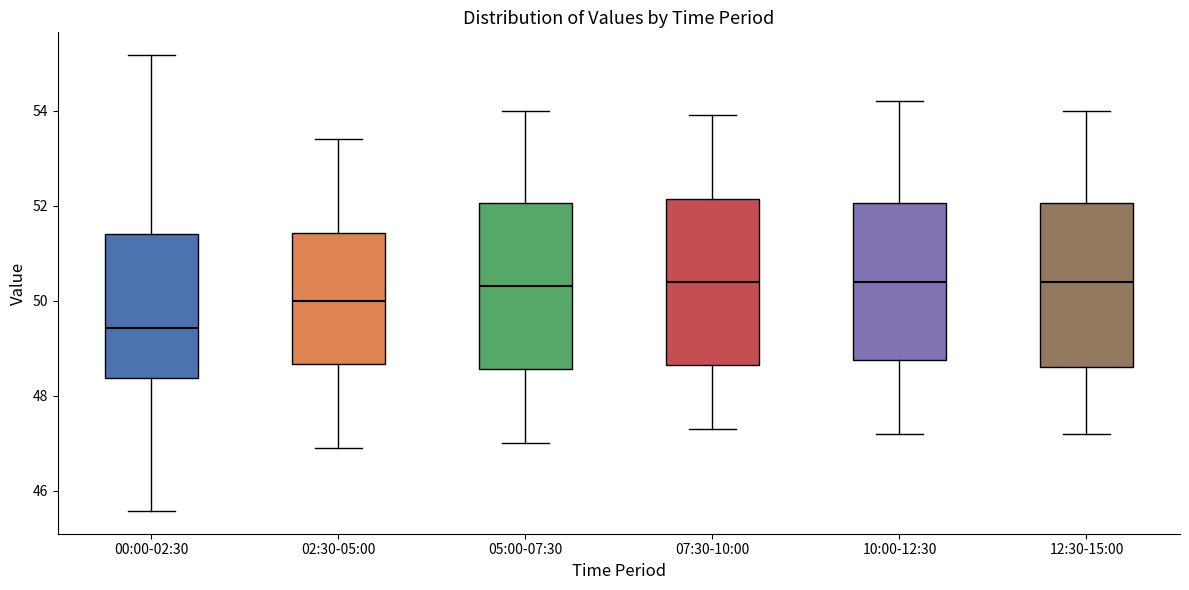

Reading left to right, read every box against the y-axis: the position of its median line, the range the box covers, and the ends of its whiskers. The values are not printed on the chart, so give them approximately, as read against the axis.

00:00-02:30: median 49.4, box 48.4 to 51.4, whiskers 45.6 to 55.2
02:30-05:00: median 50.0, box 48.6 to 51.4, whiskers 47.0 to 53.4
05:00-07:30: median 50.4, box 48.6 to 52.0, whiskers 47.0 to 54.0
07:30-10:00: median 50.4, box 48.6 to 52.2, whiskers 47.4 to 54.0
10:00-12:30: median 50.4, box 48.8 to 52.0, whiskers 47.2 to 54.2
12:30-15:00: median 50.4, box 48.6 to 52.0, whiskers 47.2 to 54.0